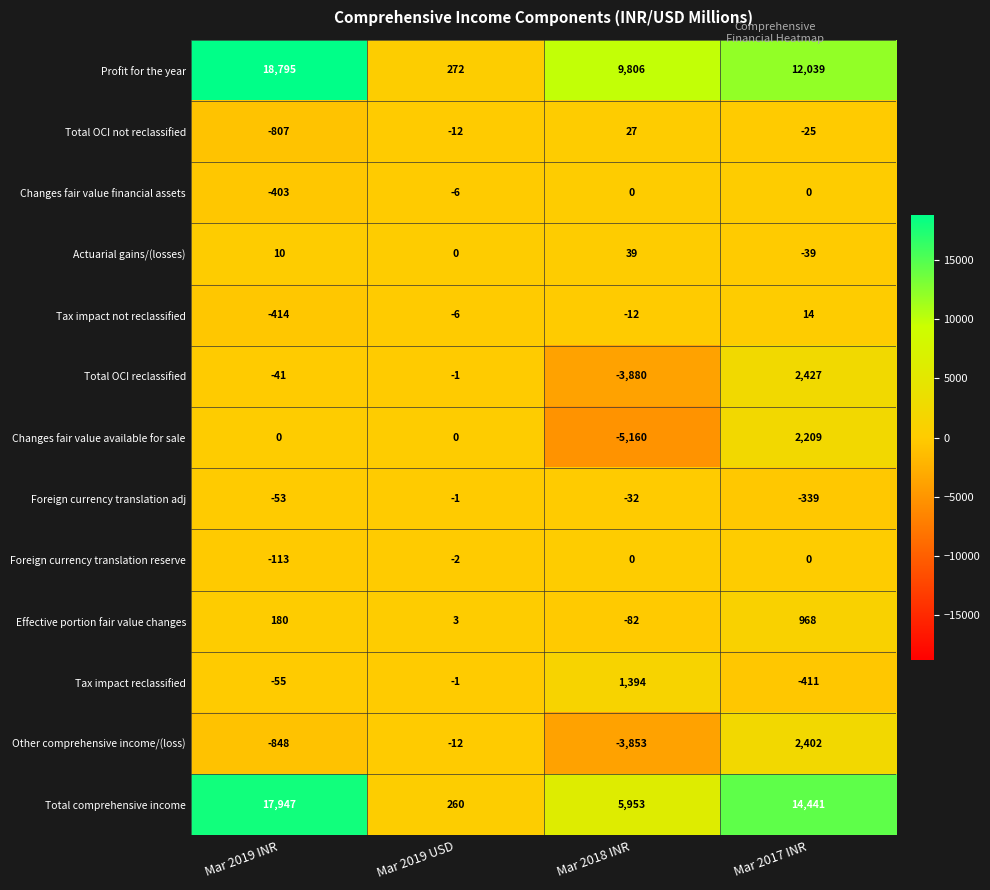

Which series has the largest range (max minus min)?

Profit for the year